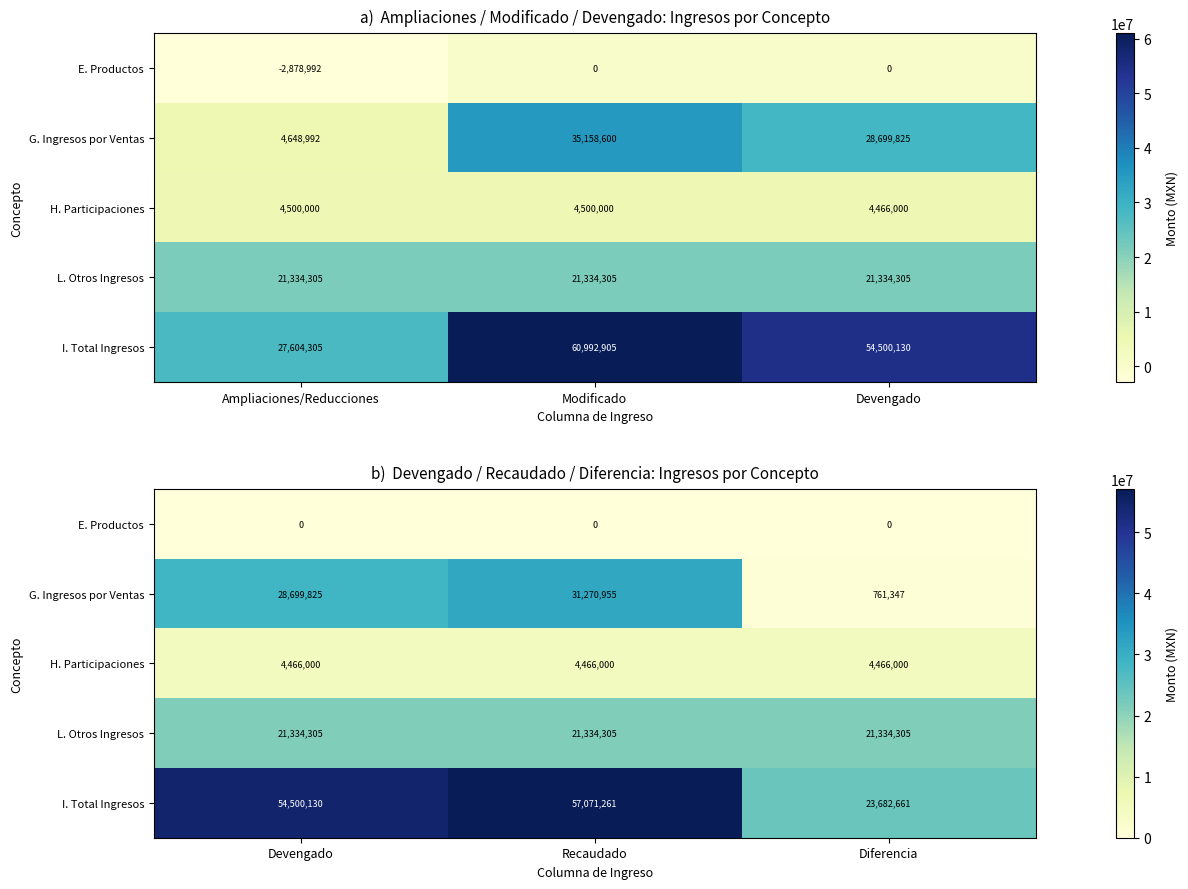

What is the maximum value for G. Ingresos por Ventas?

31270955.3